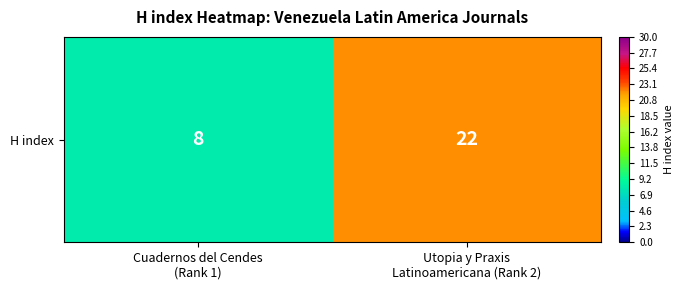

Is it true that the value at Cuadernos del Cendes
(Rank 1) is 8?

True